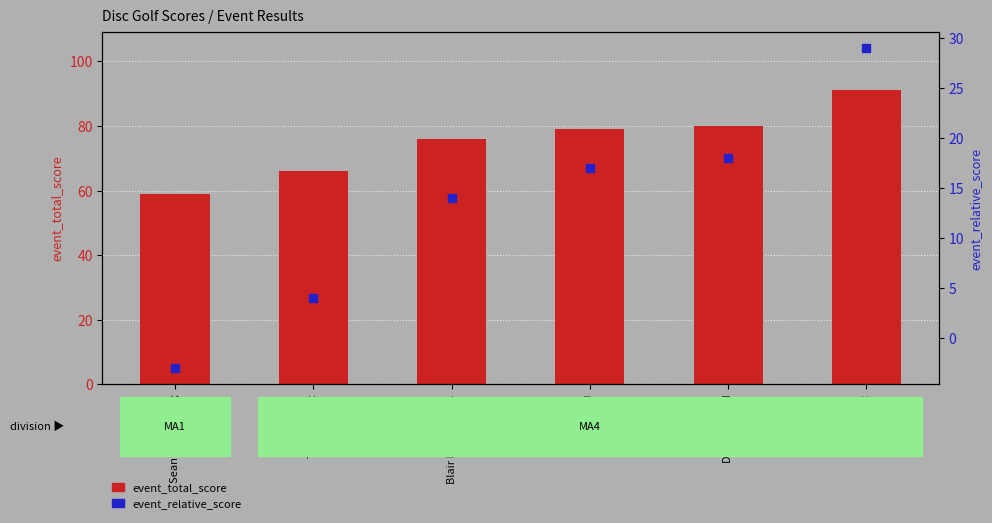

Which series has the widest spread of Y values?

event_total_score